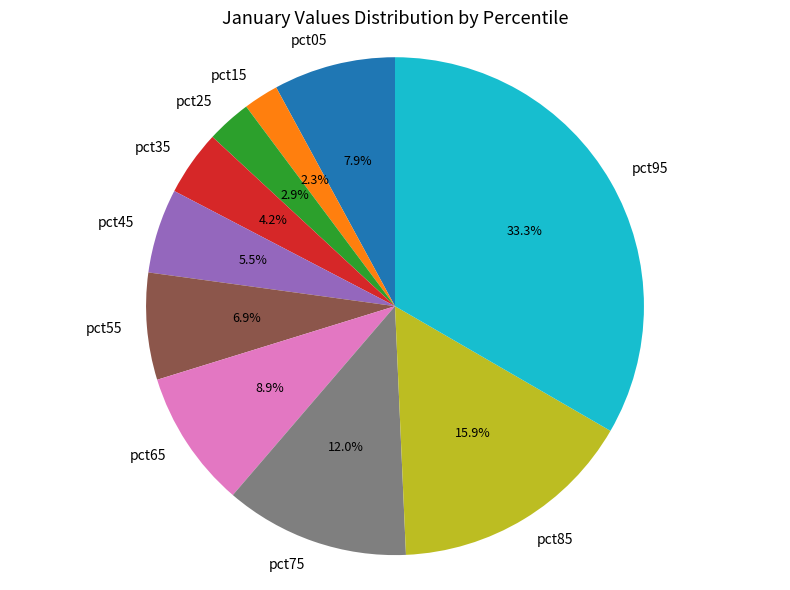

What percentage is the pct15 slice, to the nearest percent?

2%